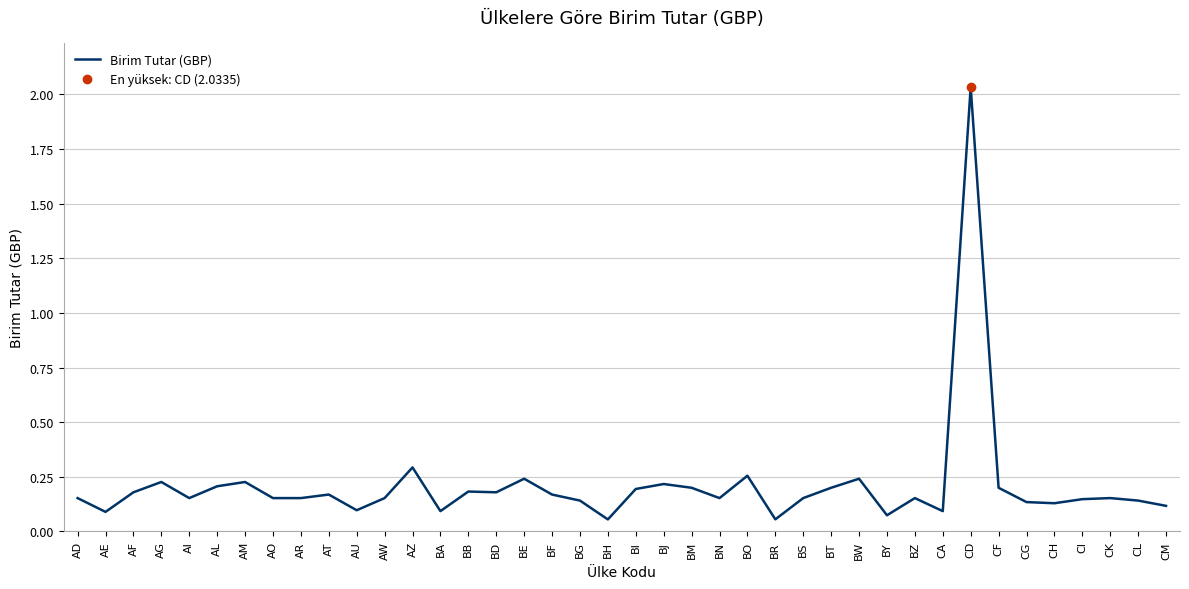

The value at BW is 0.2. True or false?

True